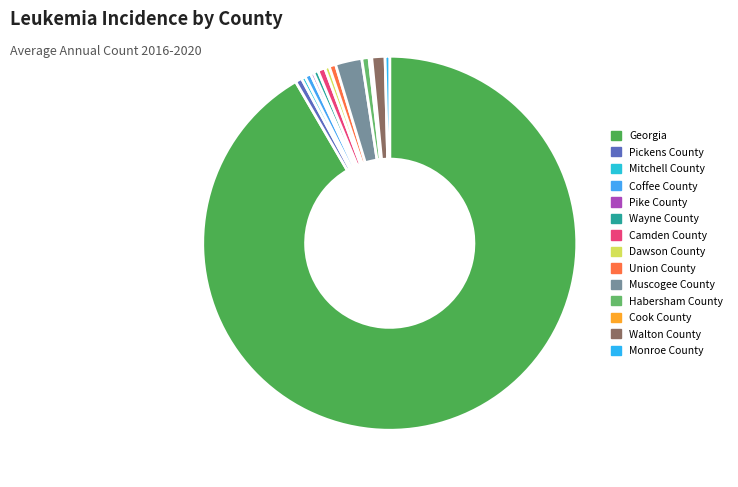

Approximately how many times larger is the value at Georgia compared to Muscogee County?

40.1